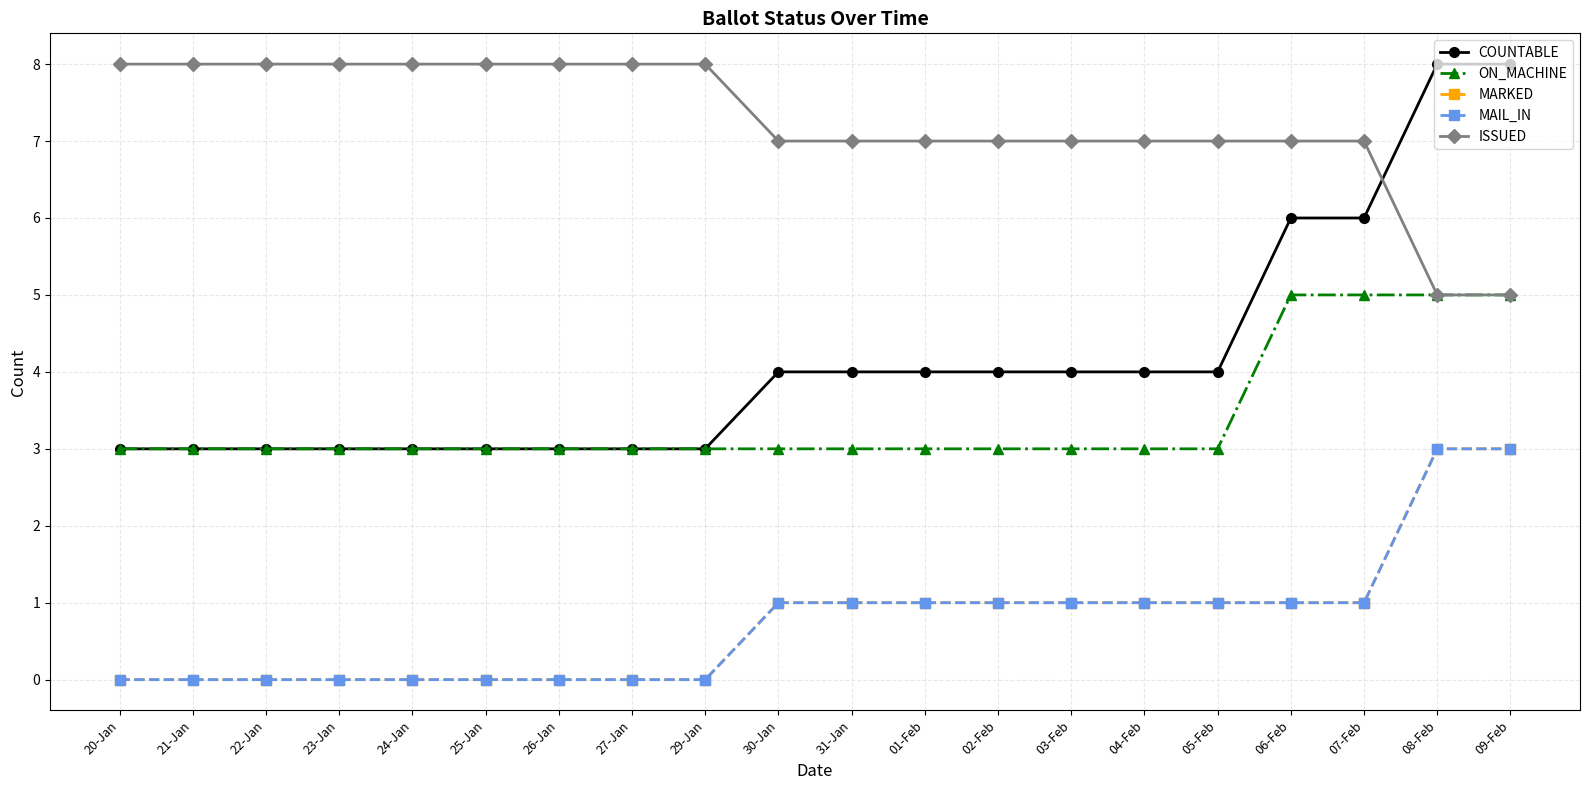

What is the average value of the ON_MACHINE series?

3